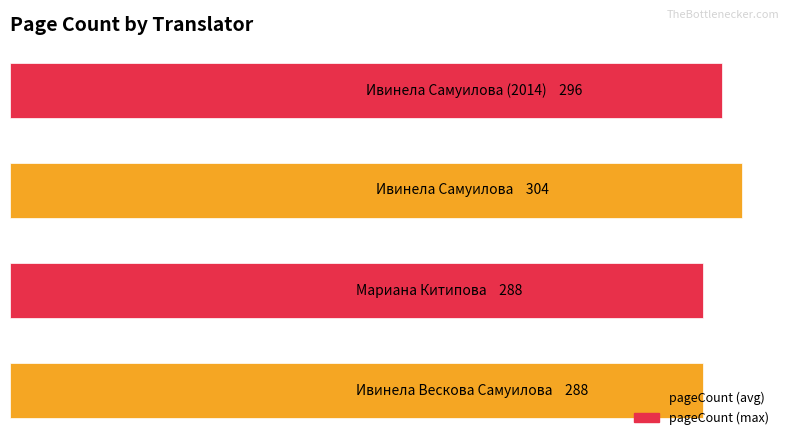

Are the bars horizontal?

Yes